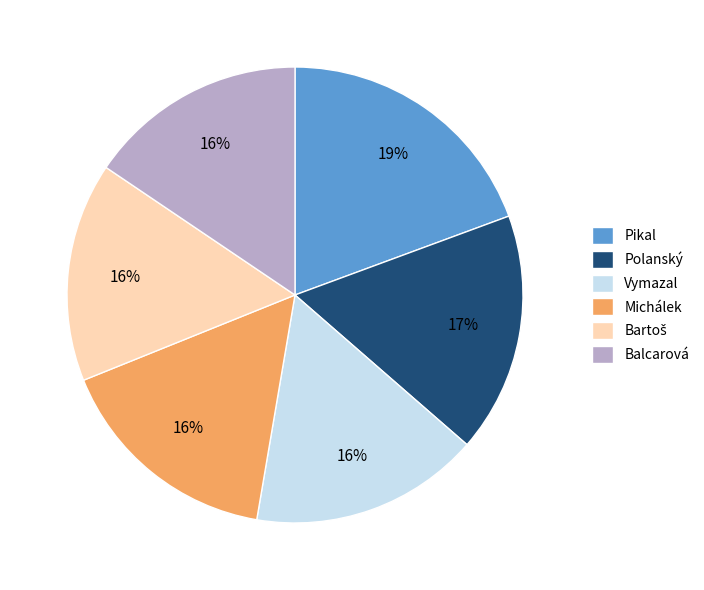

The Vymazal slice represents 16% of the pie. True or false?

True